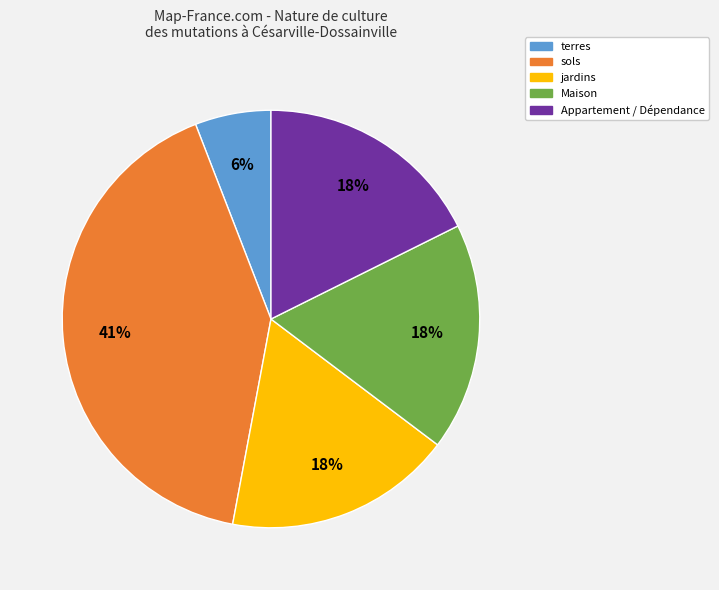

Is it true that jardins is 30% of the pie?

False